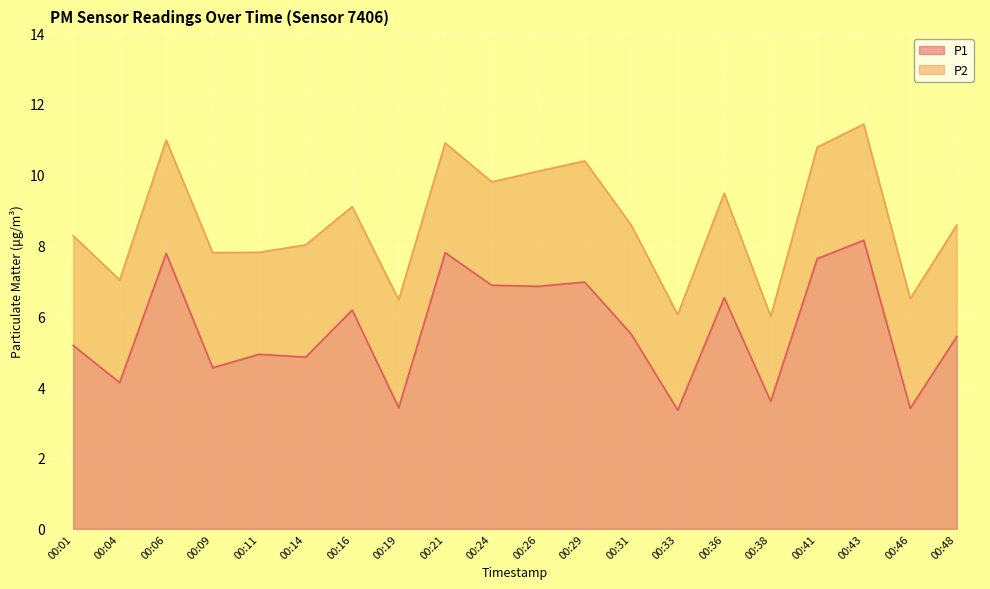

Reading left to right, what are all the values shown in this chart?

5.2	4.1	7.8	4.5	4.9	4.8	6.2	3.4	7.8	6.9	6.8	7.0	5.5	3.4	6.5	3.6	7.6	8.2	3.4	5.4